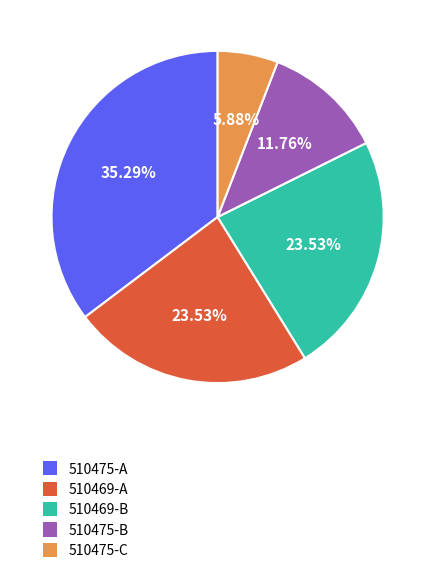

Is there any slice that represents more than half of the pie?

No